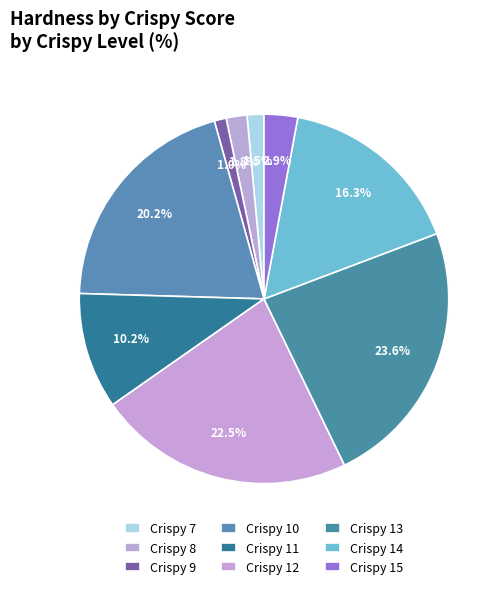

How many segments does this pie chart have?

9